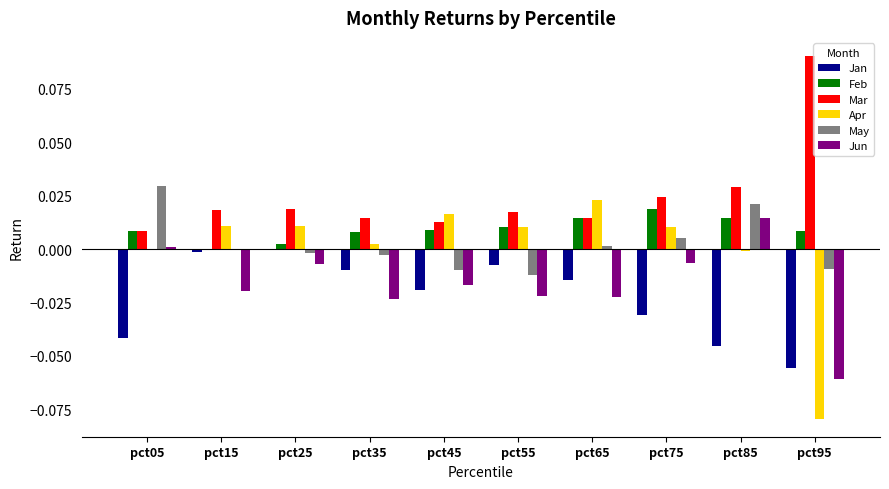

Which series has the largest total across all categories?

Mar